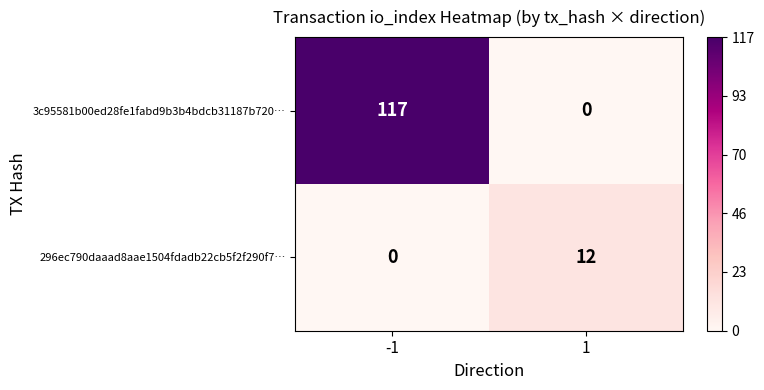

Rank the series by their average value, from highest to lowest.

3c95581b00ed28fe1fabd9b3b4bdcb31187b720…, 296ec790daaad8aae1504fdadb22cb5f2f290f7…